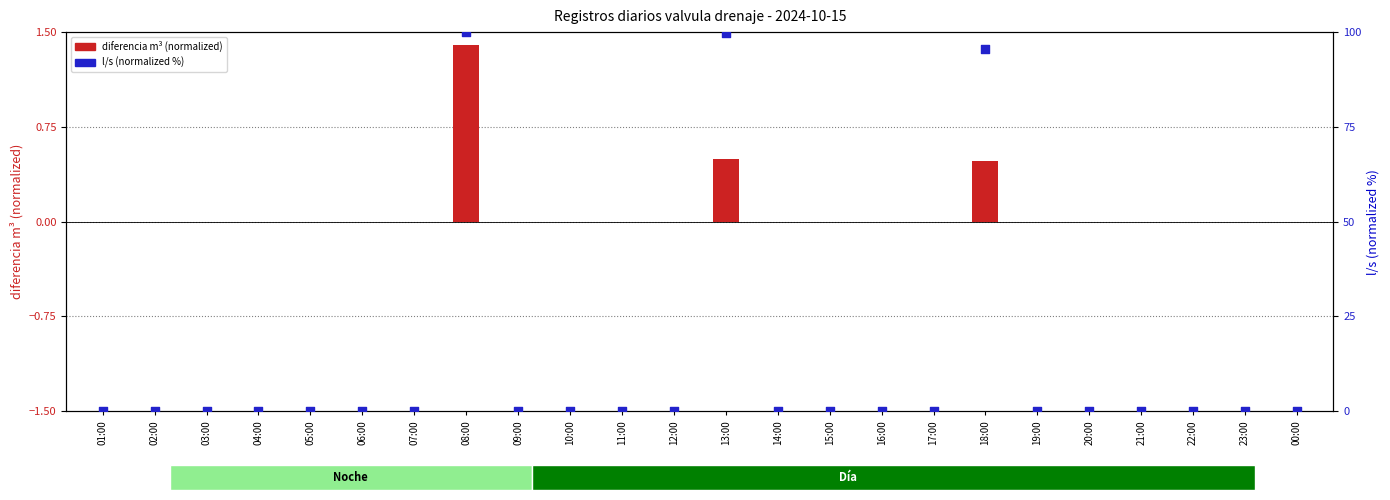

What are all the series names shown in the legend?

diferencia m³ (normalized), l/s (normalized %)